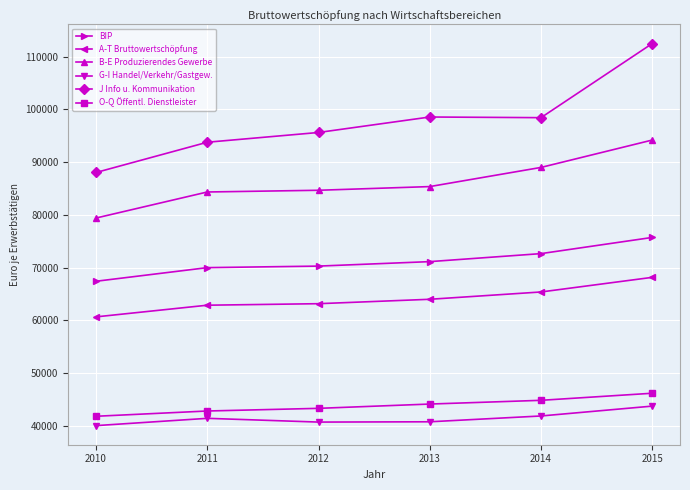

True or false: J Info u. Kommunikation and A-T Bruttowertschöpfung intersect in this chart.

False